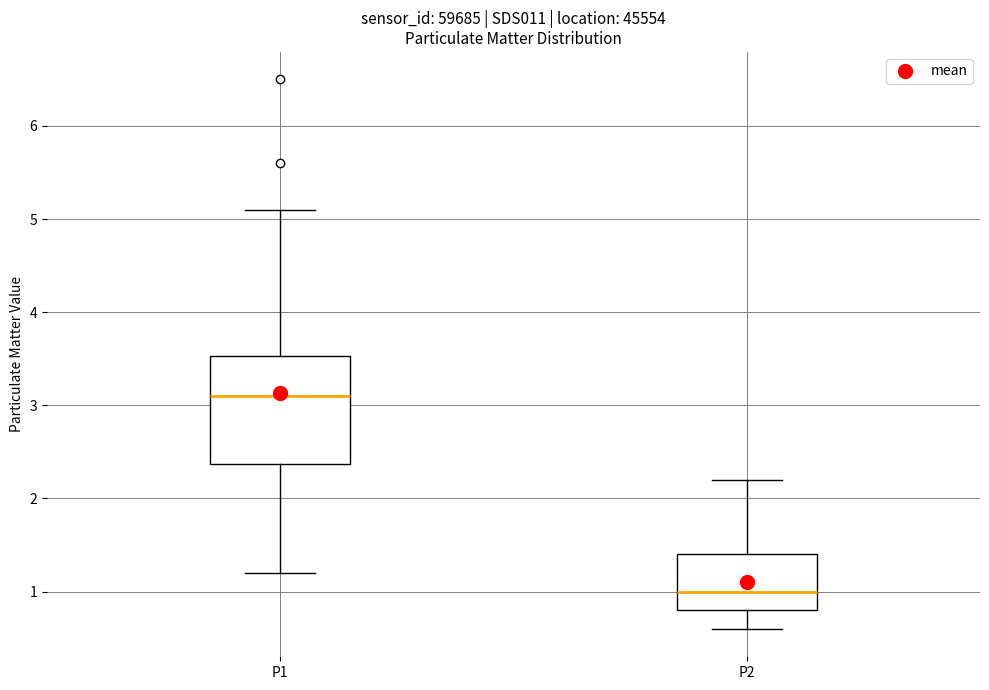

Reading left to right, transcribe this box plot: for each box, give where its median line is, the range the box spans, and where its two whiskers end, as read against the y-axis. The values are not printed on the chart, so give them approximately, as read against the axis.

P1: median 3.1, box 2.4 to 3.5, whiskers 1.2 to 5.1
P2: median 1.0, box 0.8 to 1.4, whiskers 0.6 to 2.2